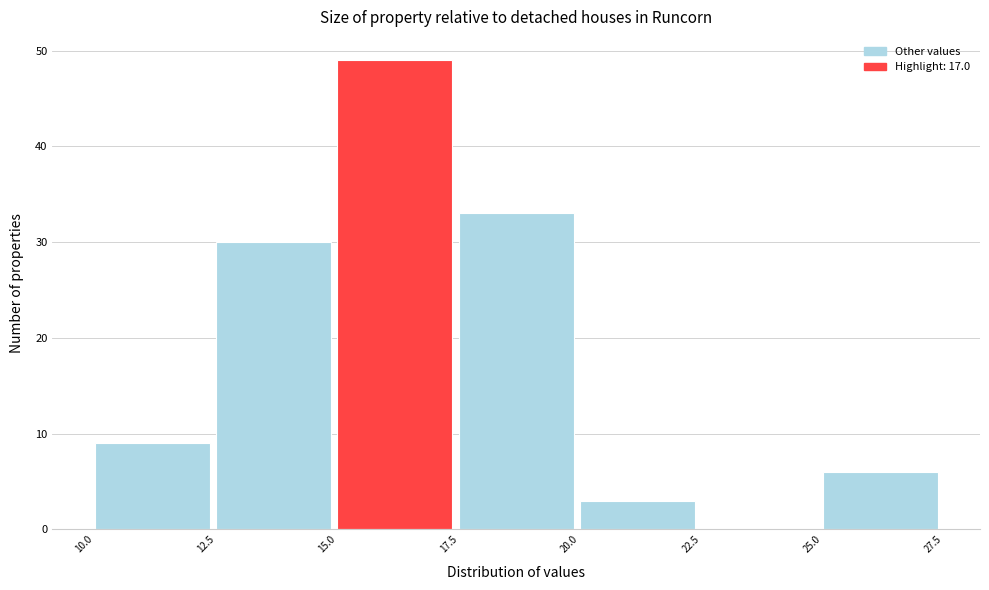

Reading left to right, transcribe this chart: for each bar, give the range it covers on the x-axis and its height. The values are not printed on the chart, so give them approximately, as read against the axis.

10.0 to 12.5: 9
12.5 to 15.0: 30
15.0 to 17.5: 49
17.5 to 20.0: 33
20.0 to 22.5: 3
22.5 to 25.0: 0
25.0 to 27.5: 6